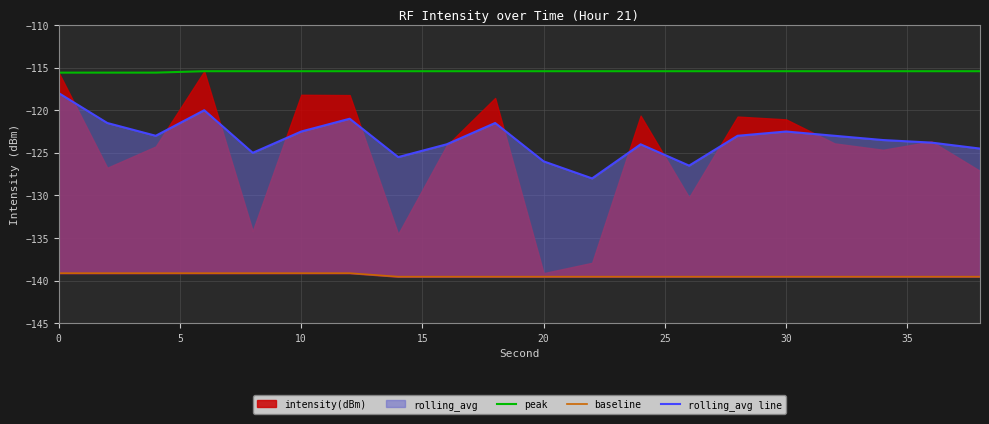

The value of peak at 10 is -115.4. True or false?

True